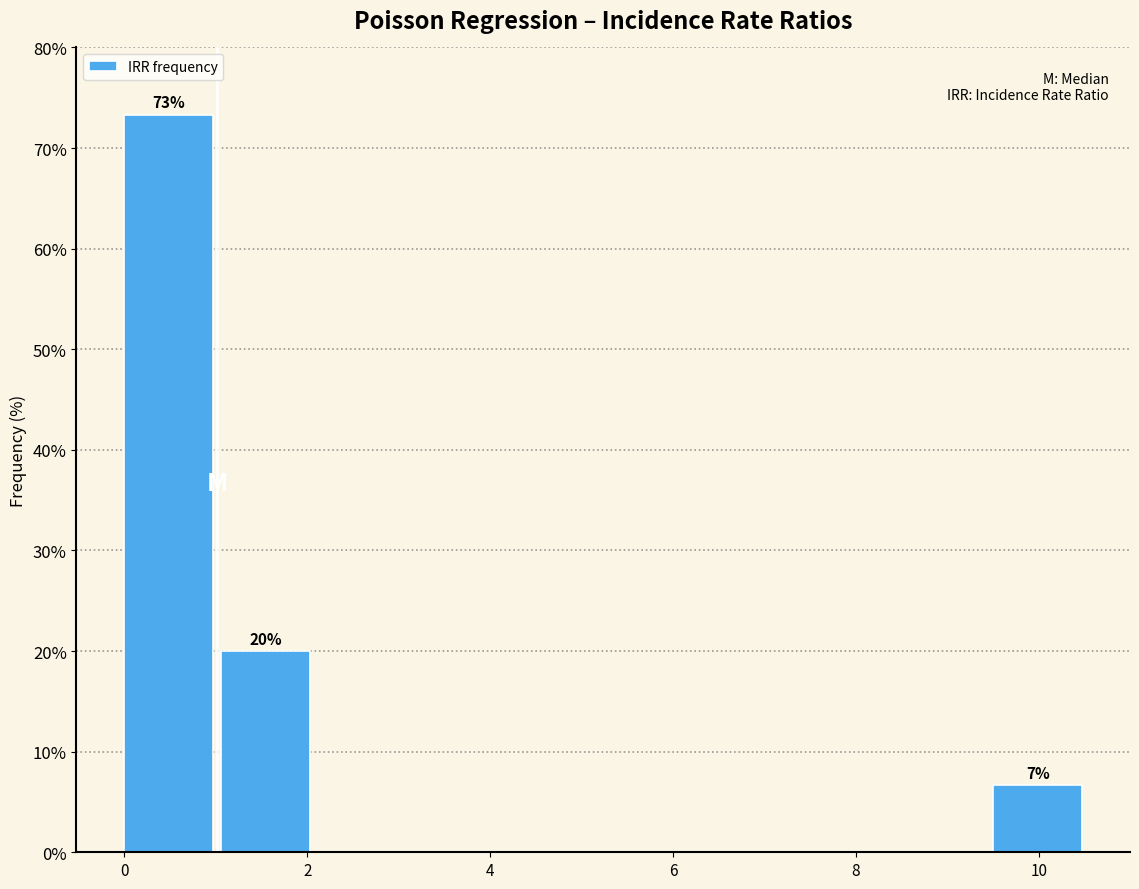

Over which range of the x-axis is the bar tallest?

0.0 to 1.0